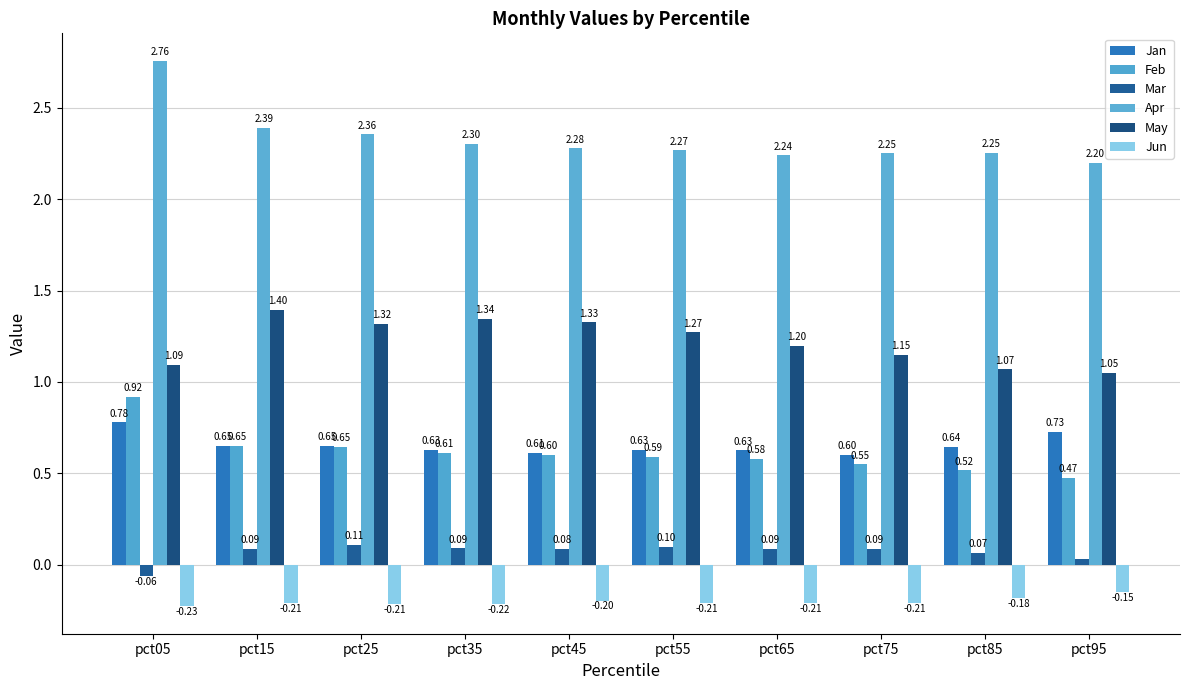

What is the value of the Apr bar at the 1st from the left?

2.8